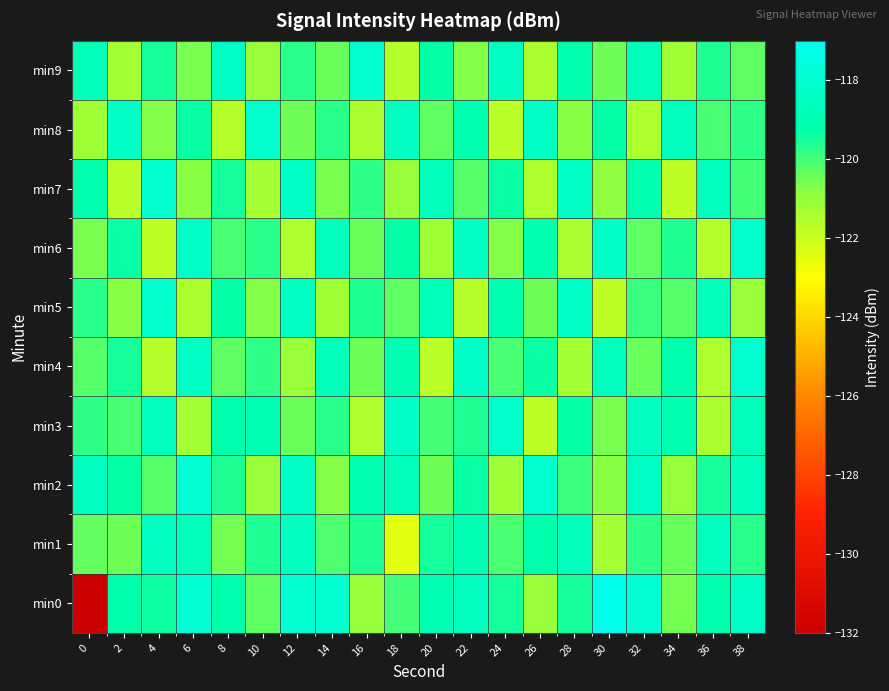

List the series in order of their peak value, highest first.

min0, min2, min4, min7, min9, min3, min5, min6, min8, min1